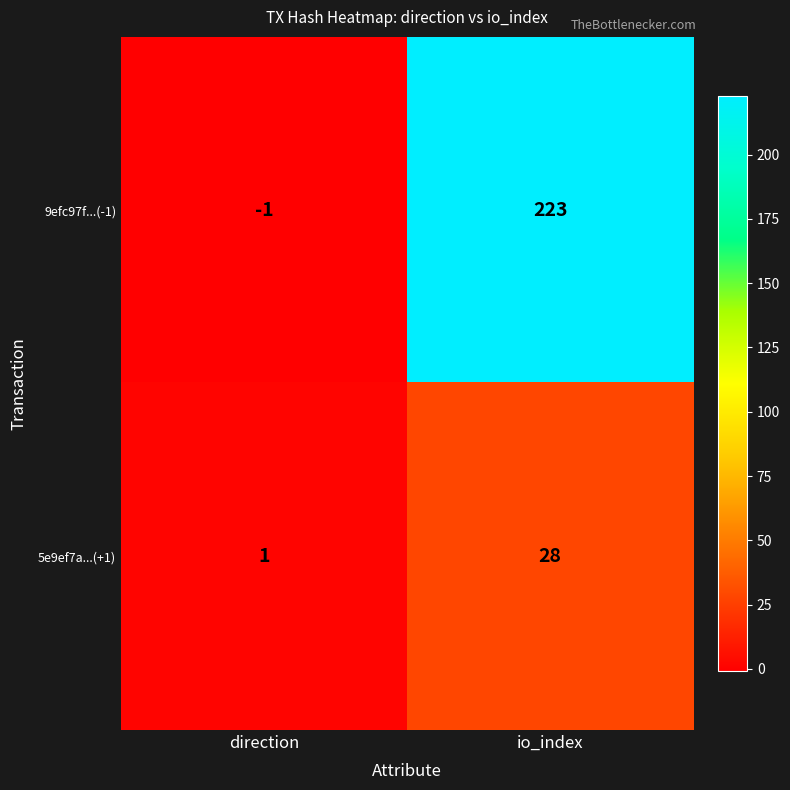

At which label does 5e9ef7a...(+1) reach its minimum?

direction